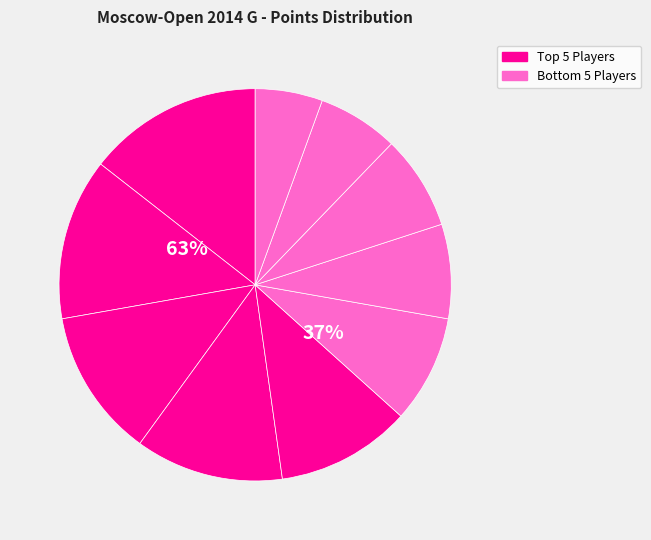

Does any single category account for the majority?

No